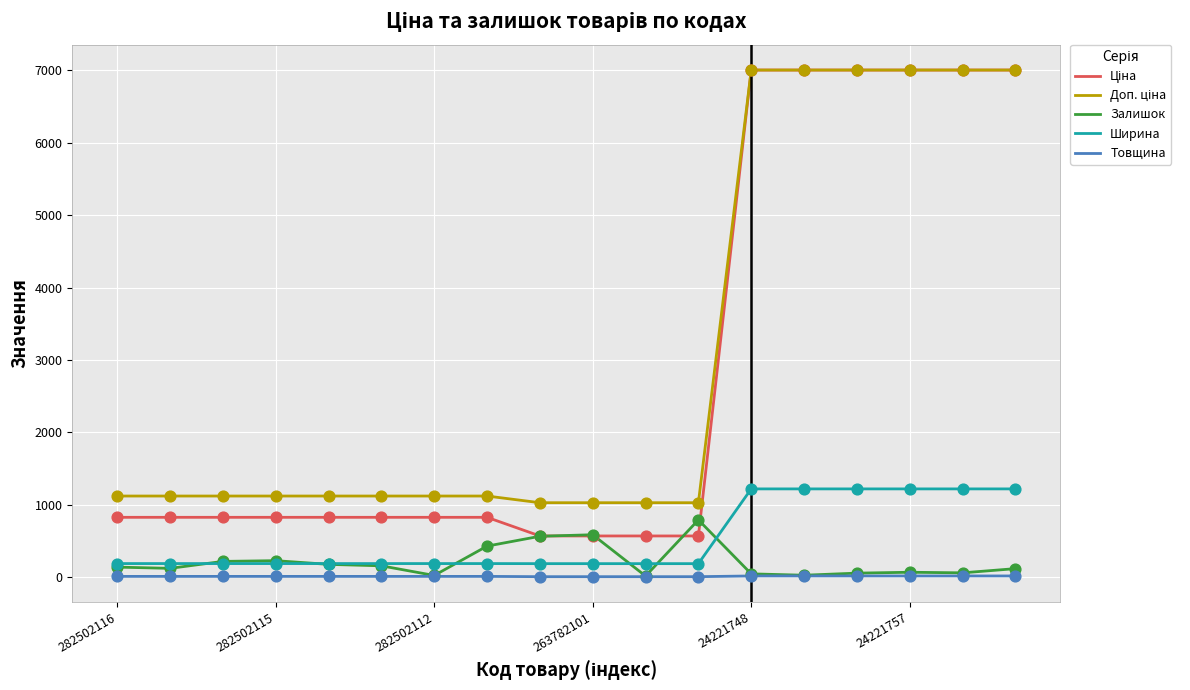

True or false: Товщина and Ширина cross at least once.

False